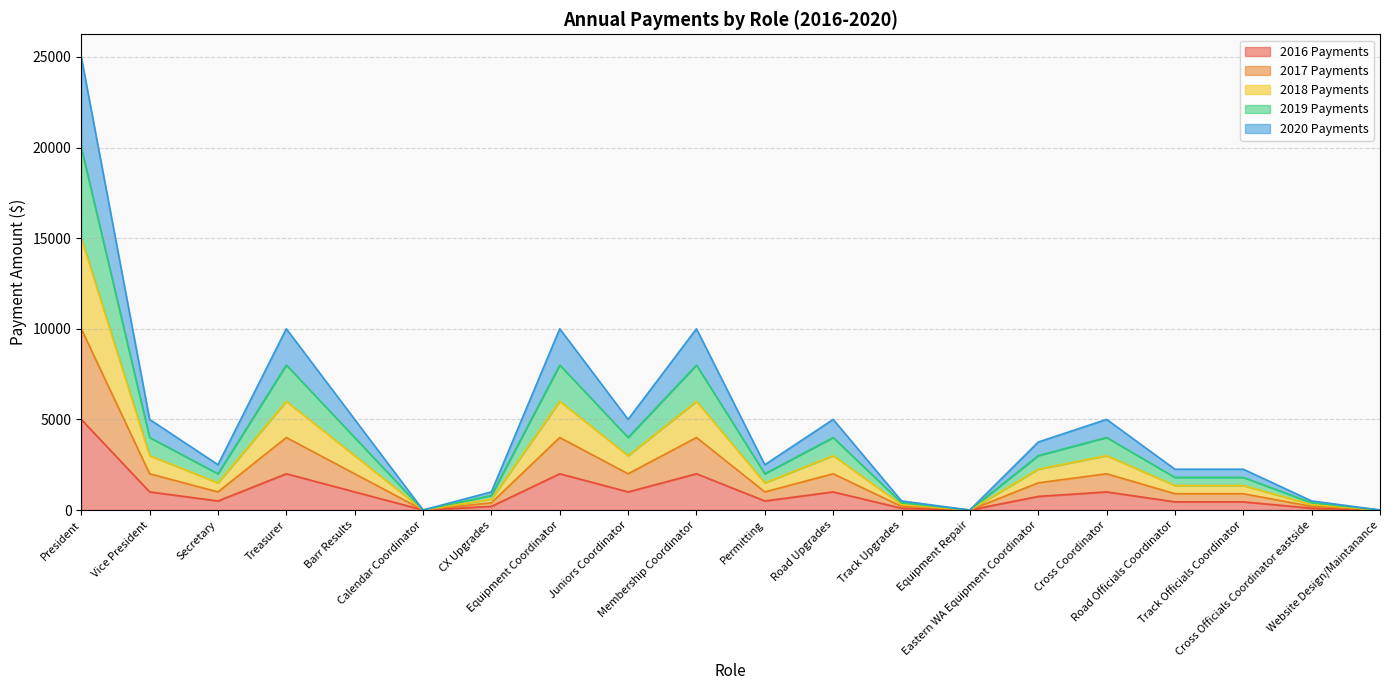

At which category does the chart reach its peak across all series?

President